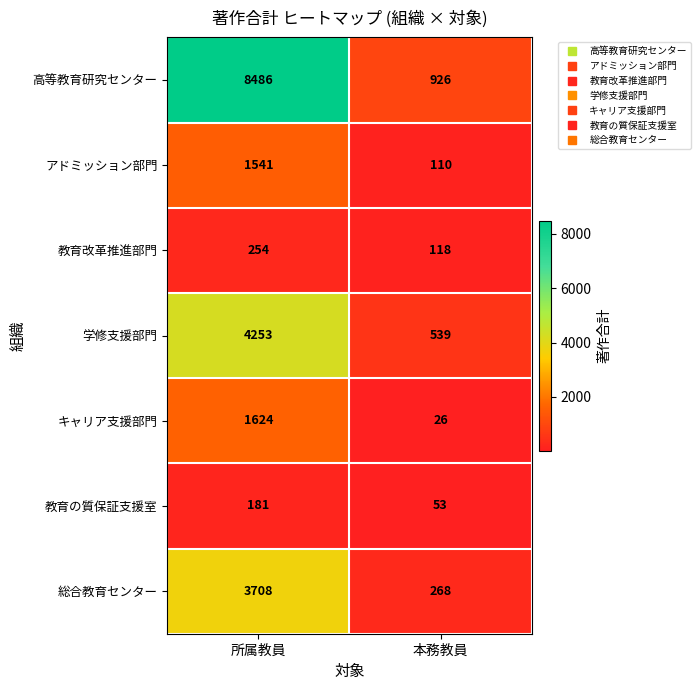

Which series has the largest total across all categories?

高等教育研究センター